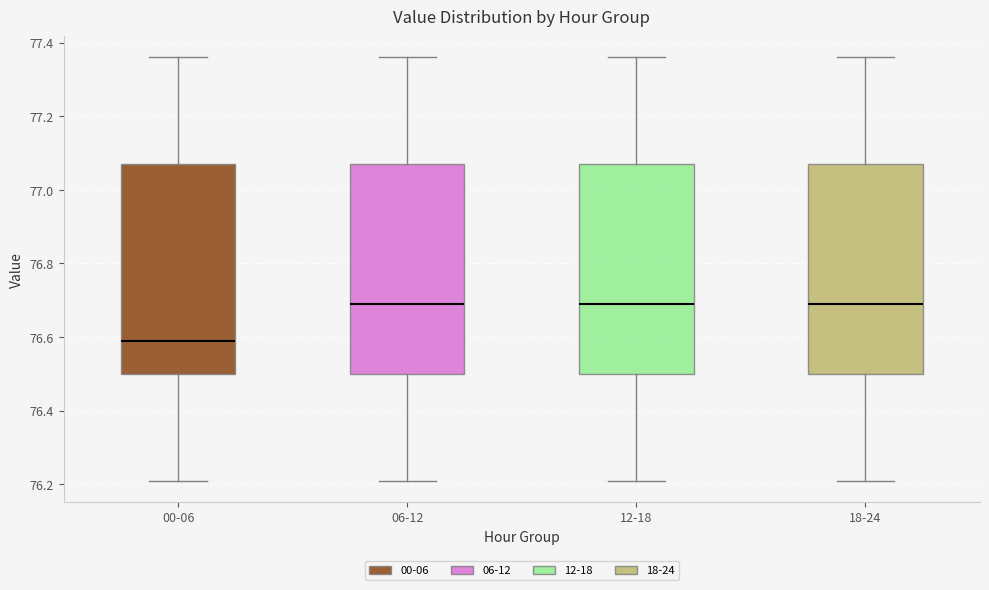

Which box has the lowest median line?

00-06